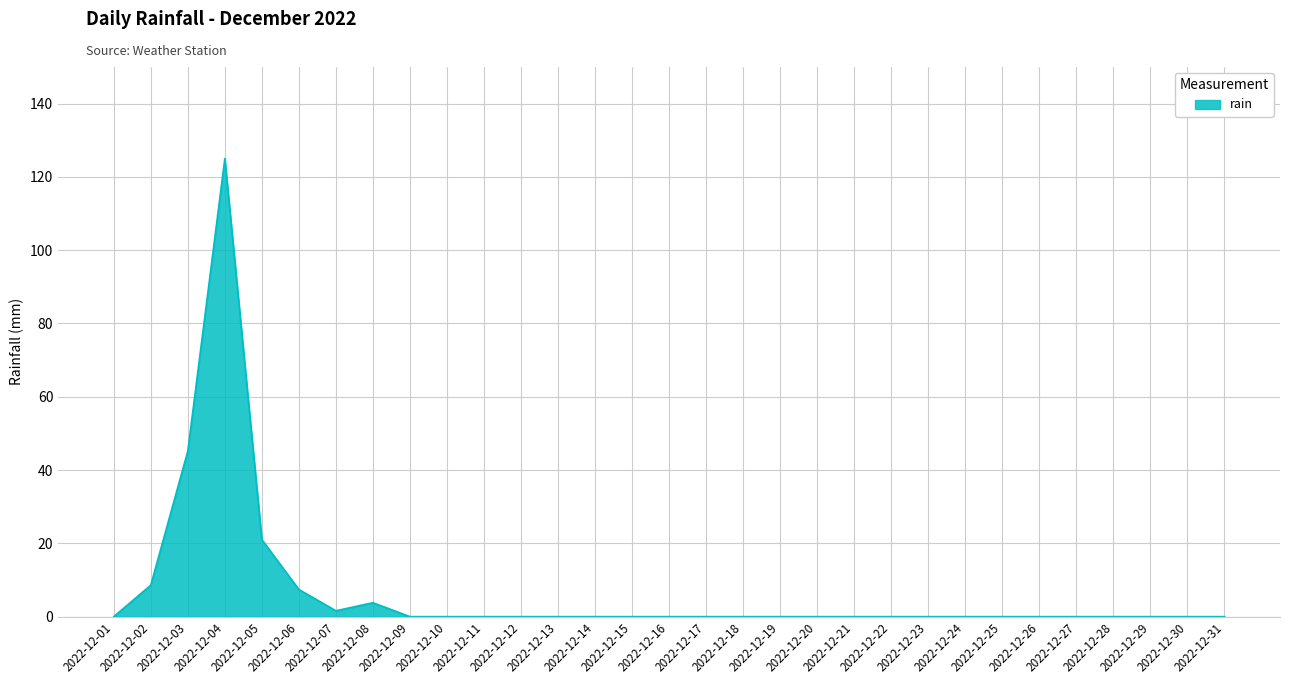

How many distinct data groups are displayed?

1